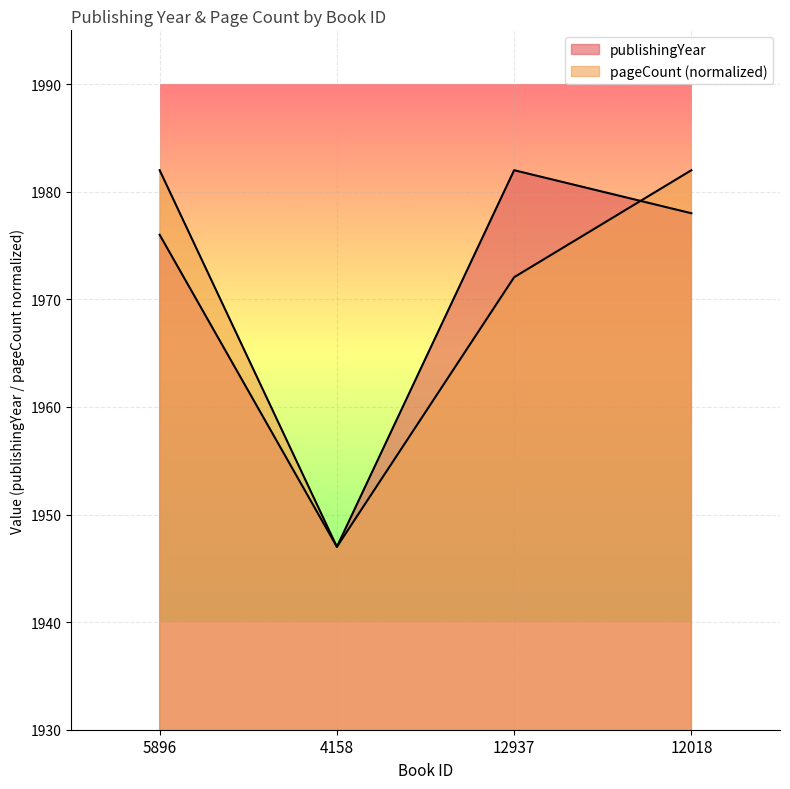

At which category does publishingYear reach its first local peak?

12937